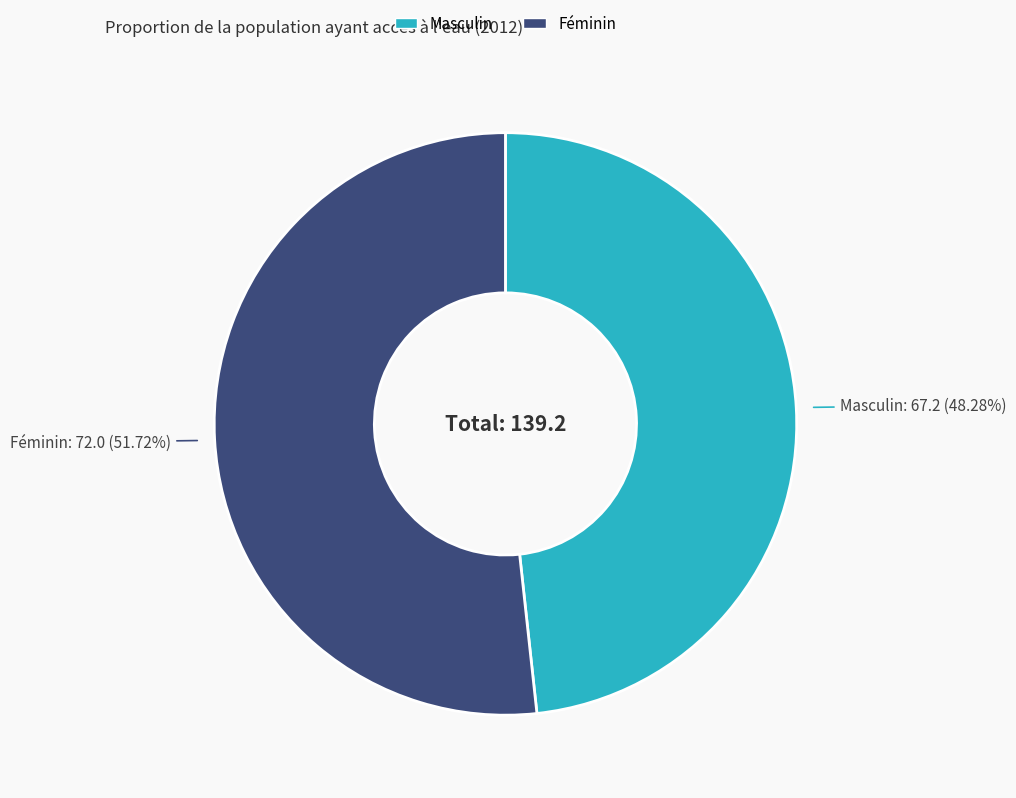

Combined, do Féminin and Masculin account for over 50%?

Yes